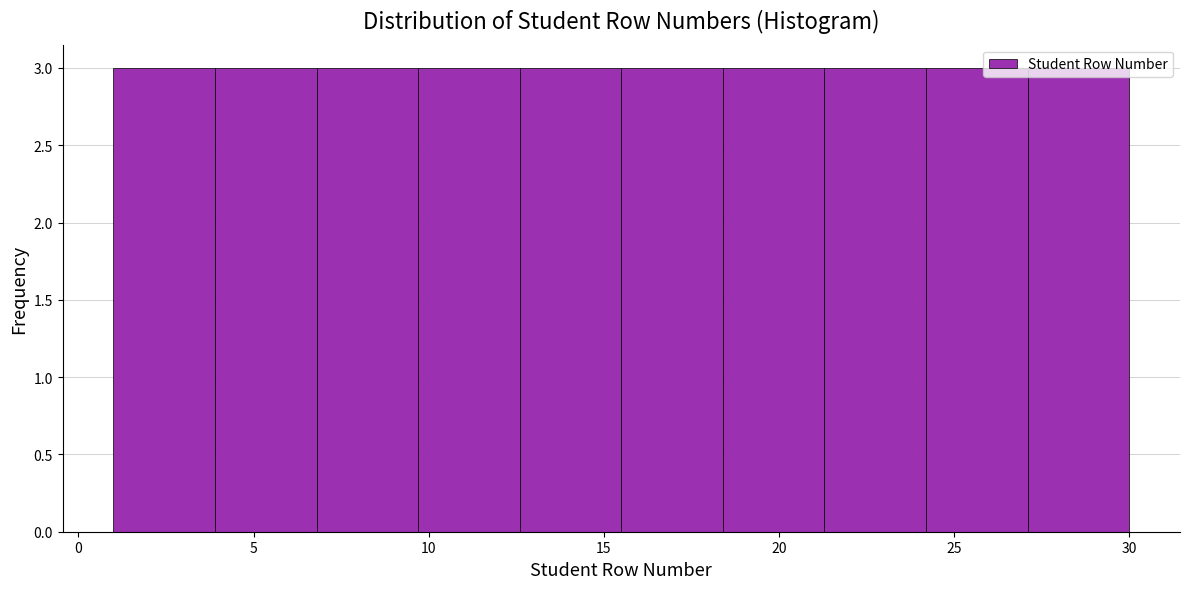

Reading left to right, list every bar in this chart as the range it spans on the x-axis followed by its height. Neither the bar edges nor the heights are printed on the chart, so give them approximately, as read against the axes.

1.0 to 3.9: 3
3.9 to 6.8: 3
6.8 to 9.7: 3
9.7 to 12.6: 3
12.6 to 15.5: 3
15.5 to 18.4: 3
18.4 to 21.3: 3
21.3 to 24.2: 3
24.2 to 27.1: 3
27.1 to 30.0: 3